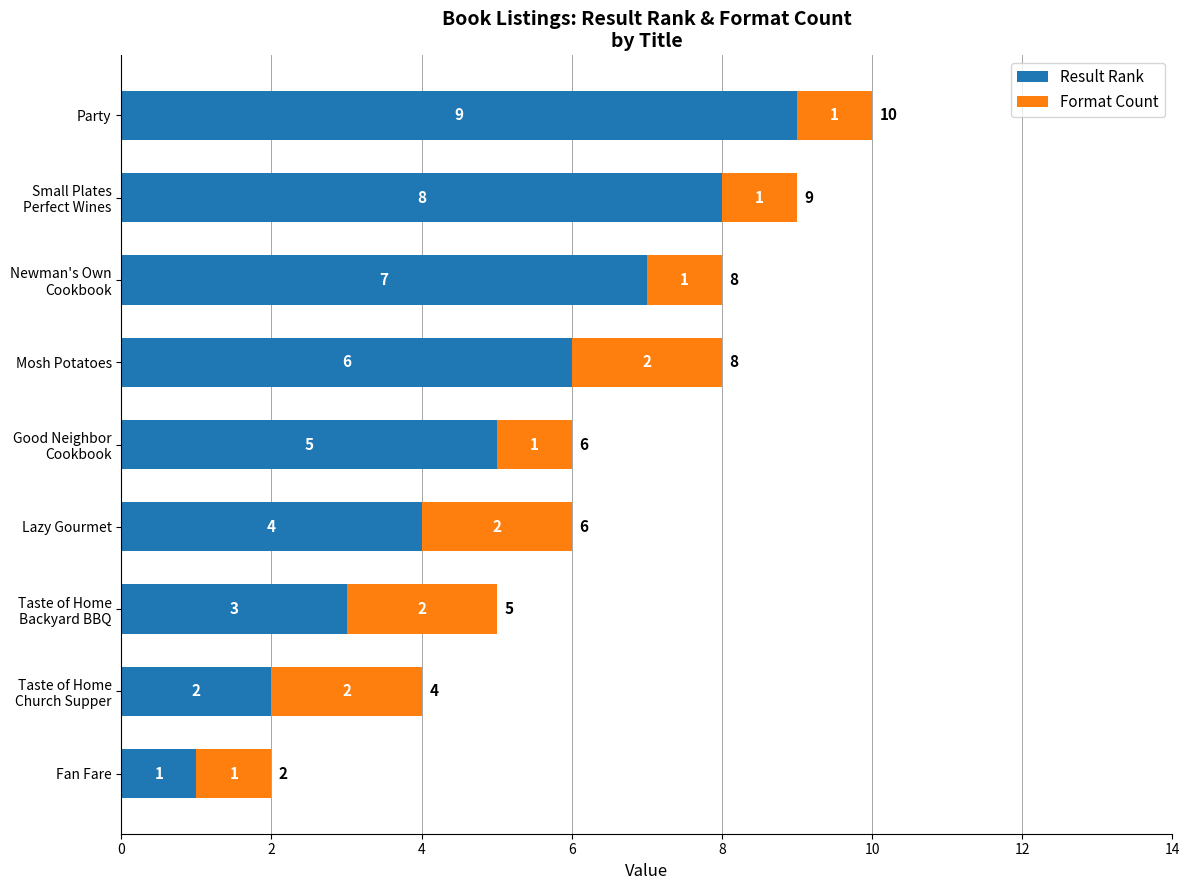

What is the sum of all Result Rank values?

45